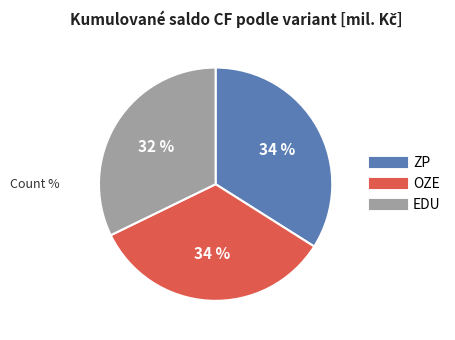

Which category has the smallest portion of the pie?

EDU